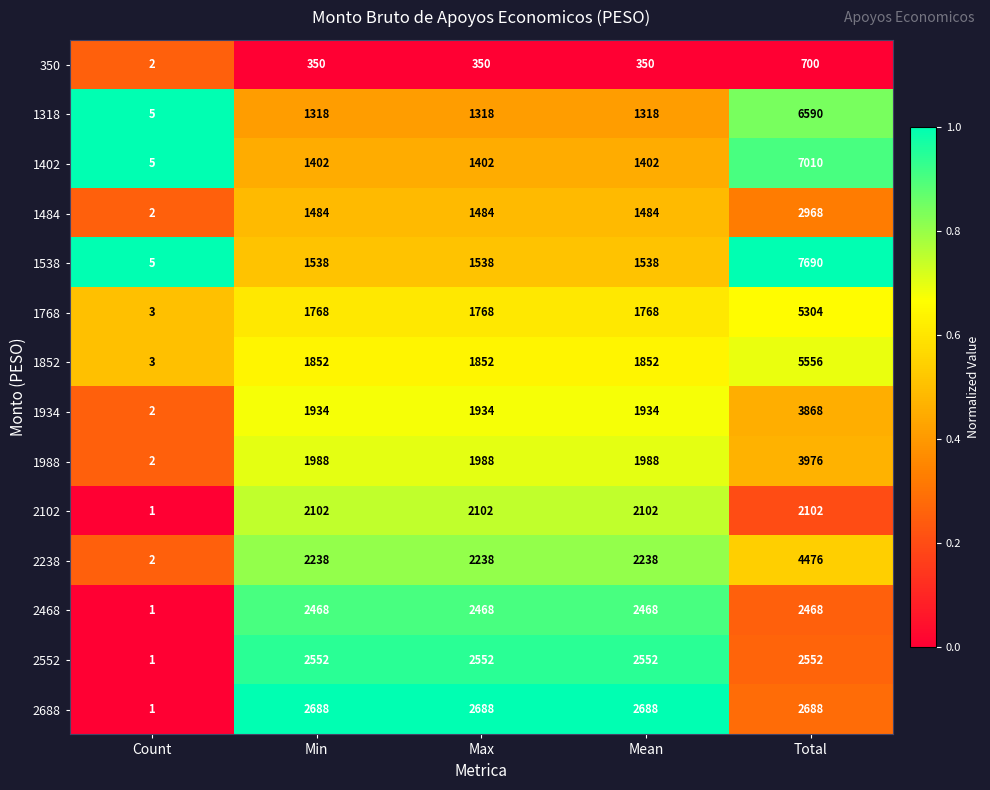

True or false: 2688 has a value of 4490 at Total.

False